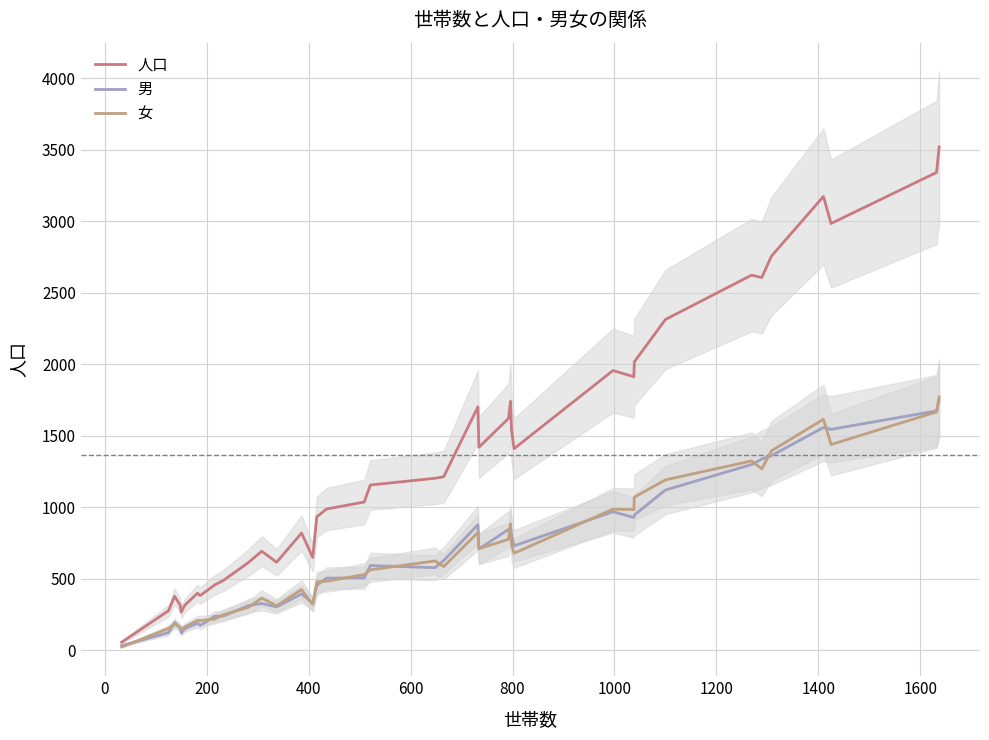

Reading left to right, extract all data points from this chart.

人口: 57	277	378	315	267	316	400	383	458	490	612	693	616	820	650	934	988	1037	1156	1203	1214	1702	1420	1621	1741	1541	1410	1956	1913	2017	2313	2623	2606	2756	3173	2984	3341	3519
男: 33	124	194	156	121	152	190	174	239	240	312	328	304	395	329	455	505	507	593	578	628	878	709	845	857	803	731	969	929	946	1121	1299	1337	1361	1558	1545	1674	1748
女: 24	153	184	159	146	164	210	209	219	250	300	365	312	425	321	479	483	530	563	625	586	824	711	776	884	738	679	987	984	1071	1192	1324	1269	1395	1615	1439	1667	1771